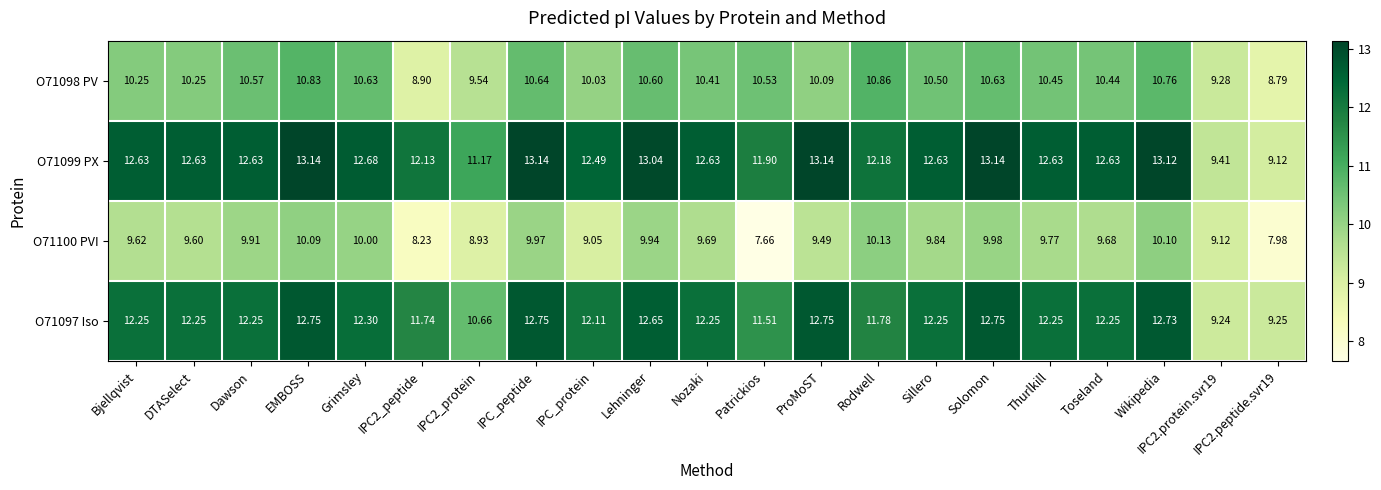

Rank the series at Nozaki from highest to lowest value.

O71099 PX, O71097 Iso, O71098 PV, O71100 PVI